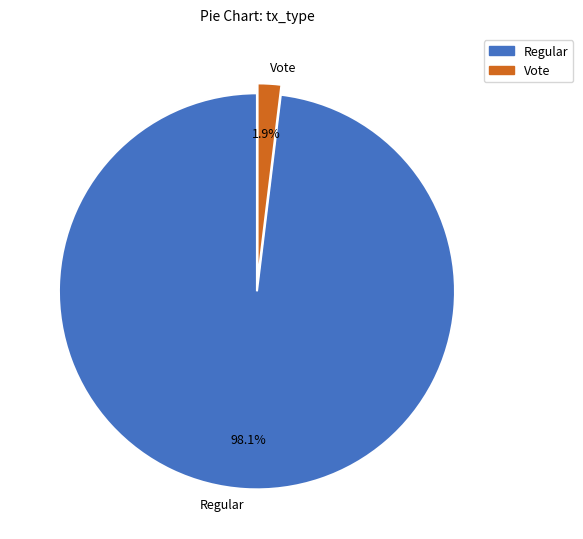

To the nearest percent, what is the average slice percentage?

50%